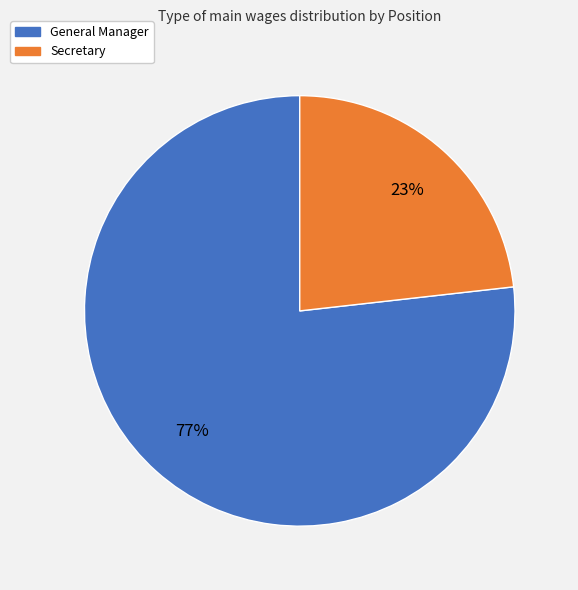

Between Secretary and General Manager, which is larger?

General Manager